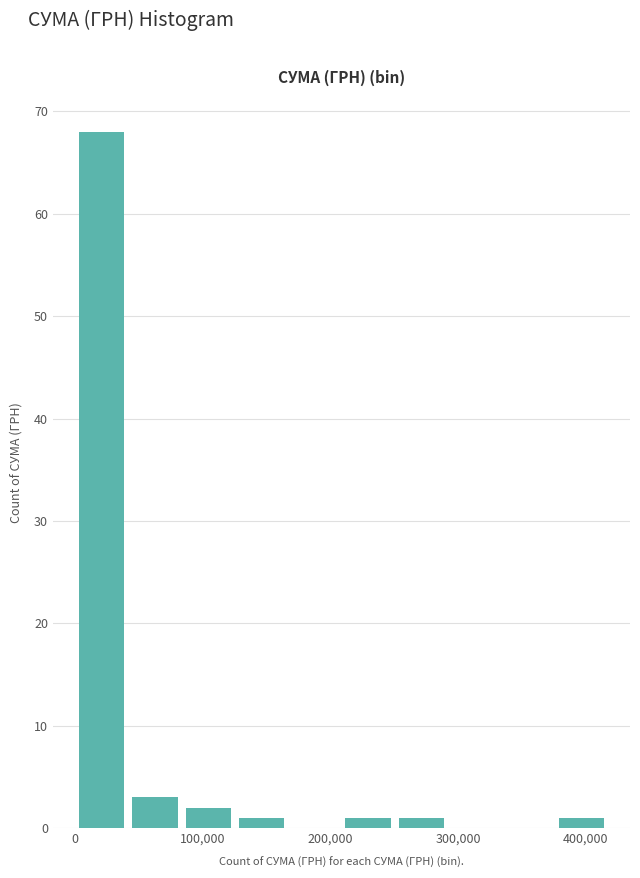

Reading left to right, transcribe this chart: for each bar, give the range it covers on the x-axis and its height. Neither the bar edges nor the heights are printed on the chart, so give them approximately, as read against the axes.

0 to 40000: 68
40000 to 80000: 3
80000 to 130000: 2
130000 to 170000: 1
170000 to 210000: 0
210000 to 250000: 1
250000 to 290000: 1
290000 to 330000: 0
330000 to 380000: 0
380000 to 420000: 1